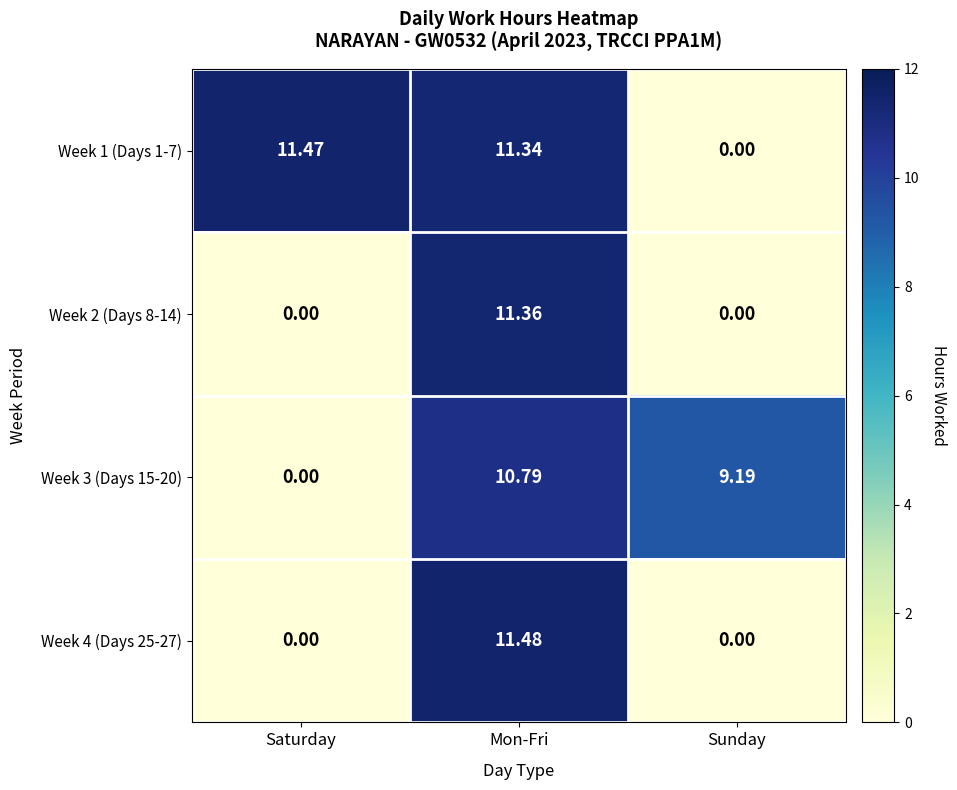

Count the number of categories in the chart.

3